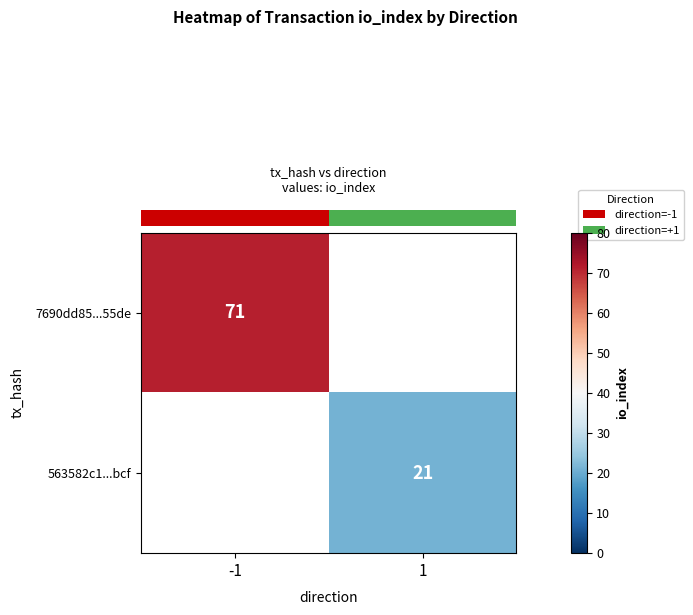

At which label does row_1 reach its peak?

-1